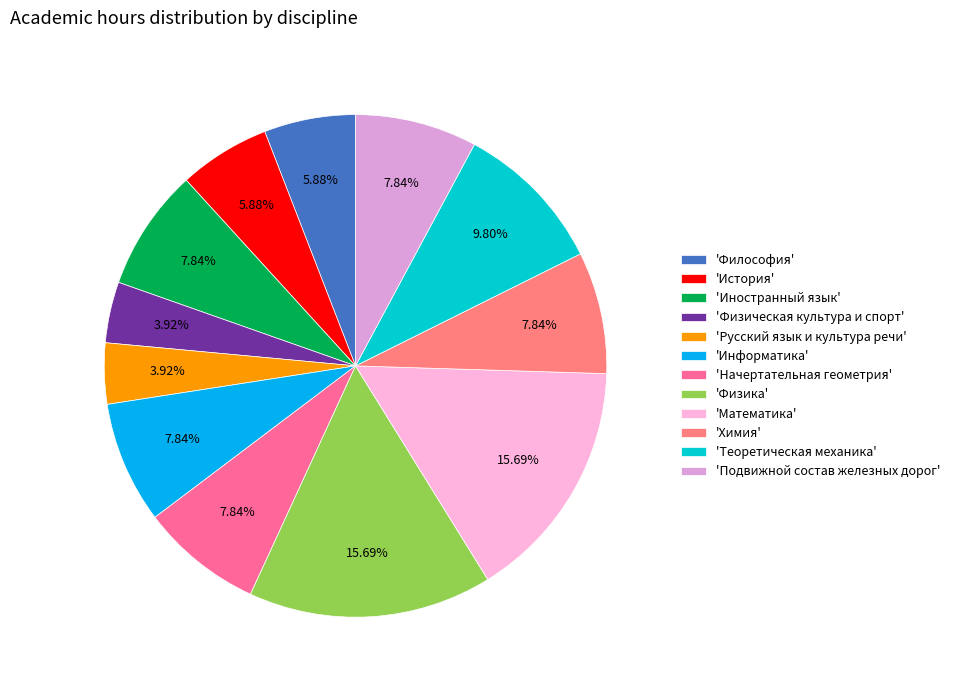

How many slices are in this pie chart?

12